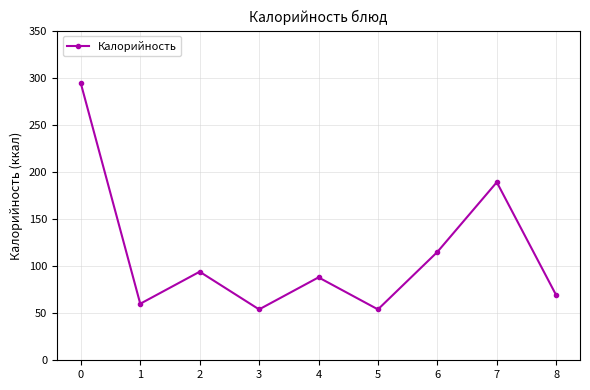

The chart shows a value of 88 at 4. True or false?

True